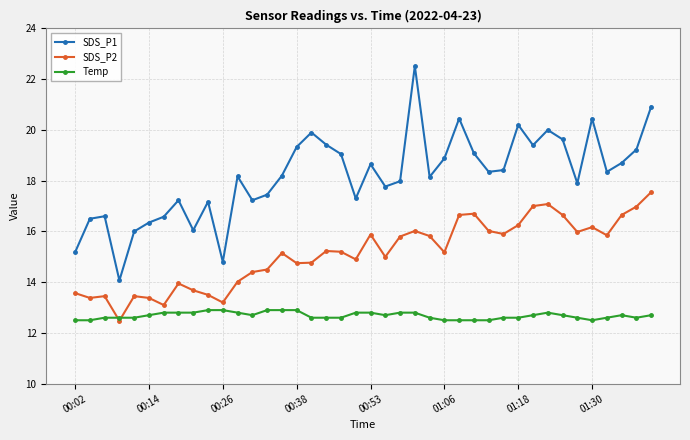

True or false: Temp and SDS_P1 intersect in this chart.

False